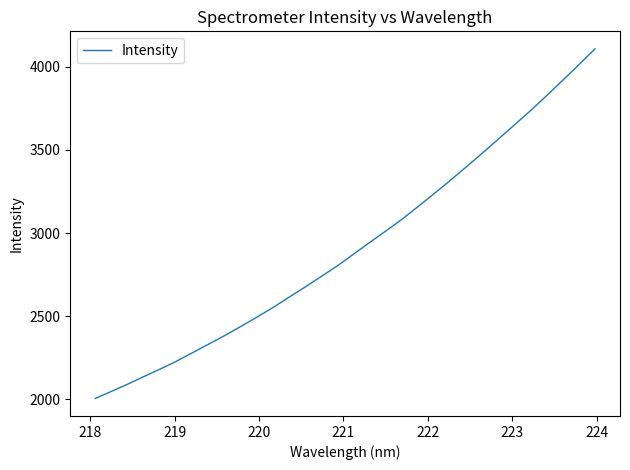

What is the difference between the maximum and minimum values?

2106.2